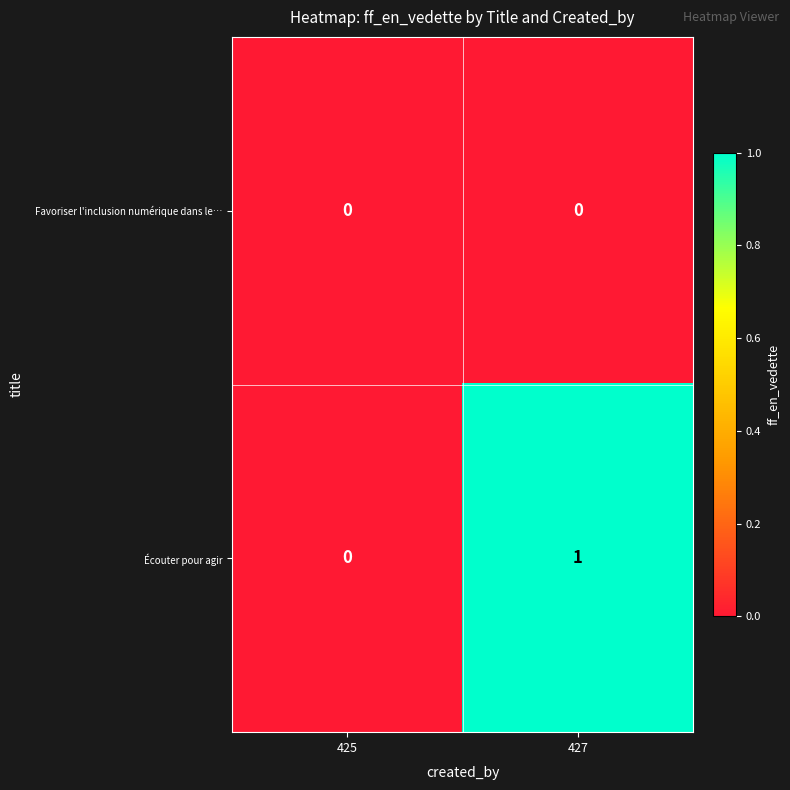

How many data points does each series have?

2